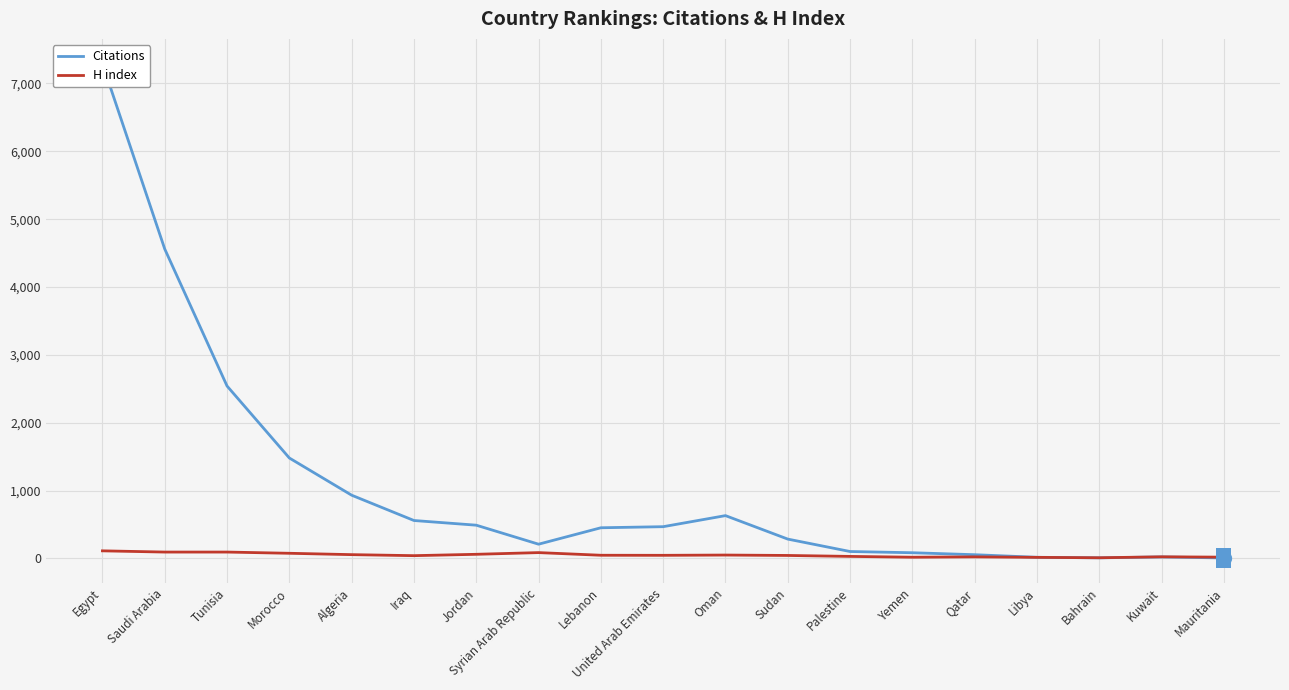

How many series are shown in this chart?

2